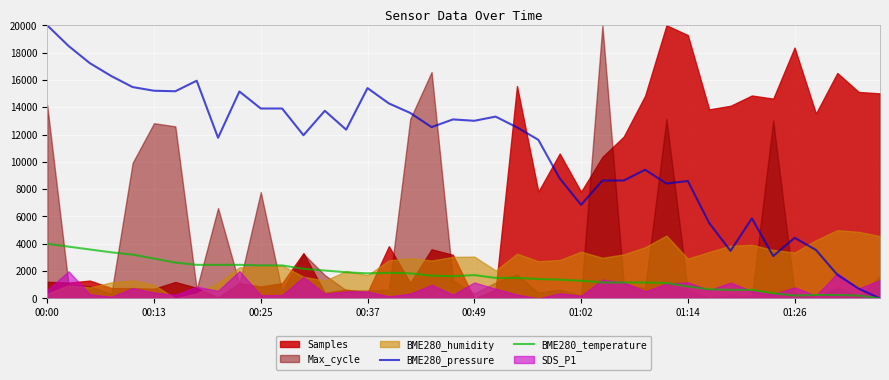

True or false: BME280_temperature has more than 2 interior local peaks.

False